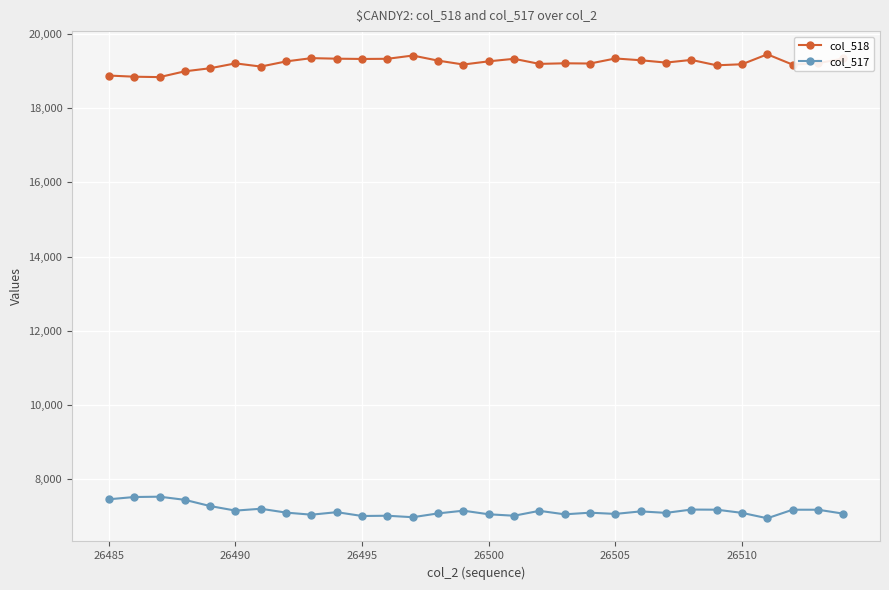

True or false: col_518 and col_517 cross at least once.

False